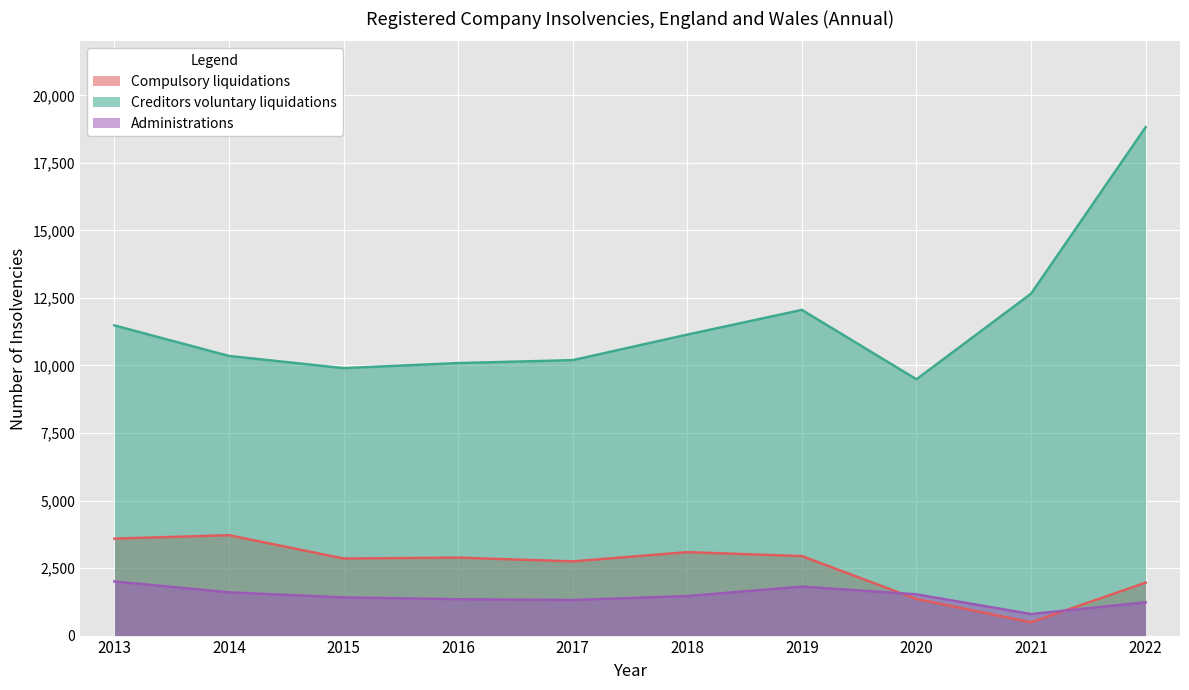

What is the value of the Administrations point at the 1st from the left?

2004